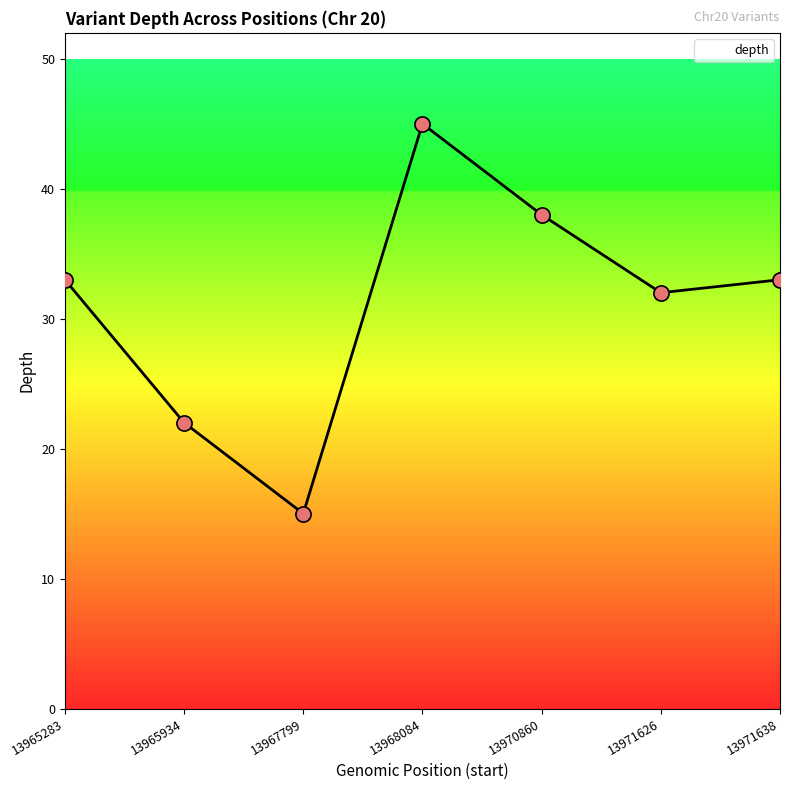

Which has a higher value, 13970860 or 13971626?

13970860